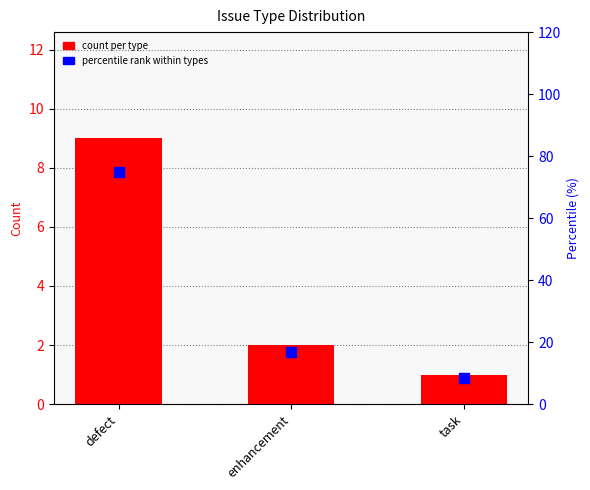

At how many categories does at least one series exceed 3?

3